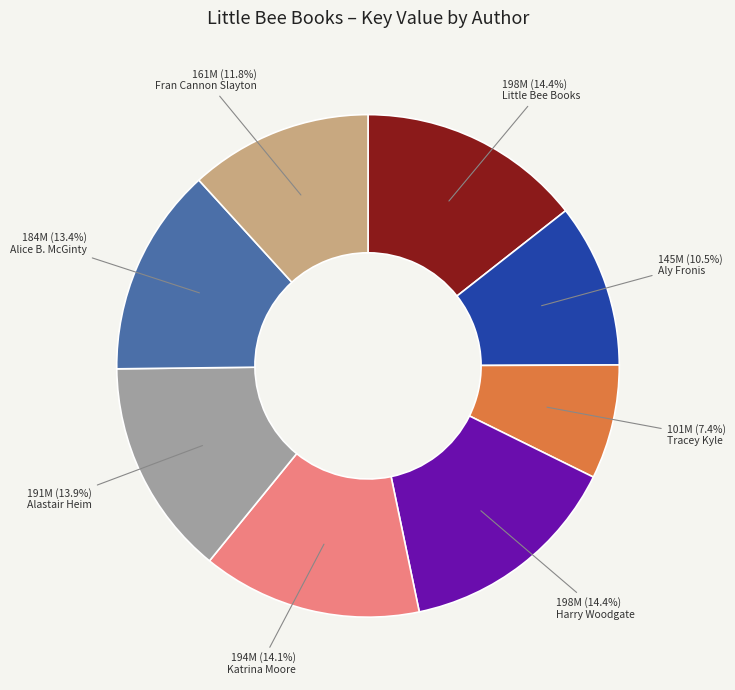

Which slice is the smallest?

Tracey Kyle